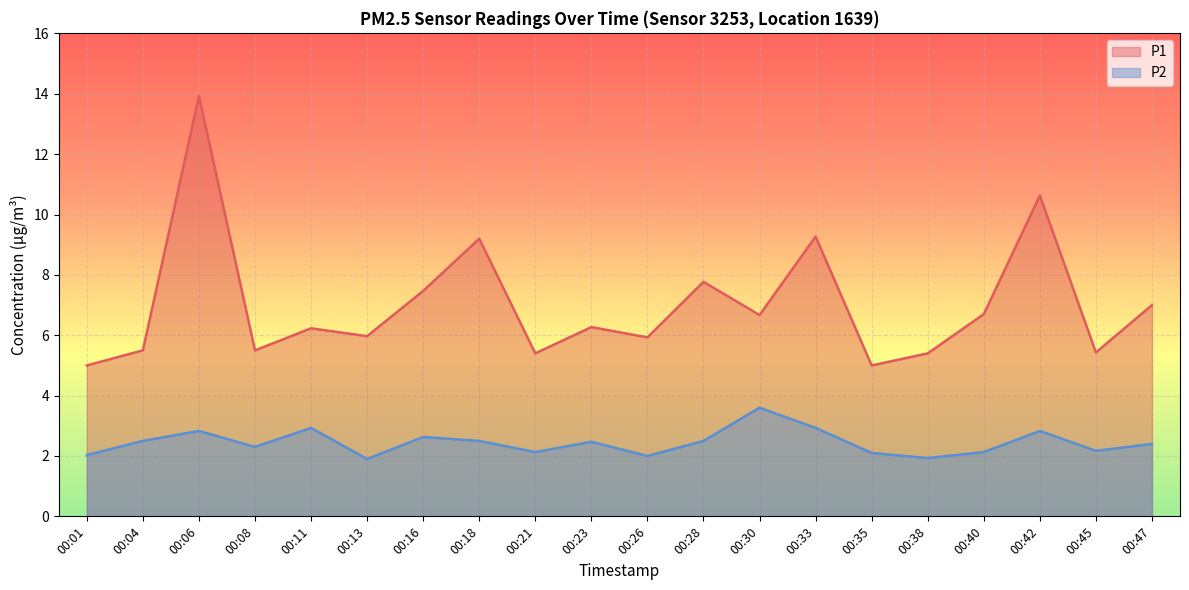

True or false: P2 and P1 intersect in this chart.

False